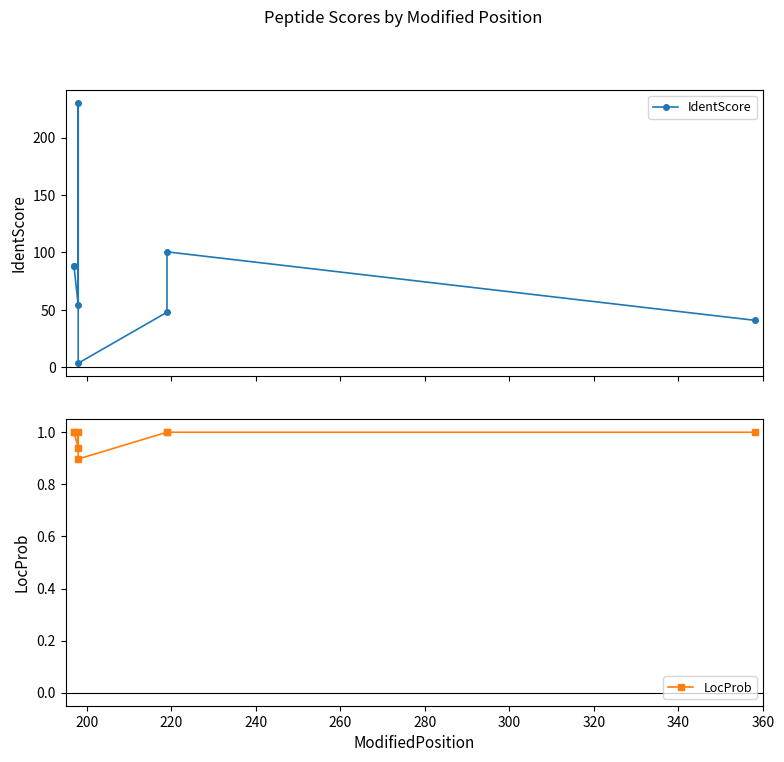

Which has a higher value, 280 or 320?

280